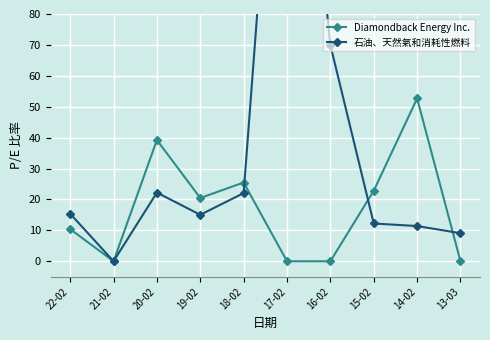

Reading left to right, list all the values displayed in this chart.

Diamondback Energy Inc.: 22-02=10.4	21-02=0.0	20-02=39.2	19-02=20.5	18-02=25.5	17-02=0.0	16-02=0.0	15-02=22.8	14-02=52.7	13-03=0.0
石油、天然氣和消耗性燃料: 22-02=15.4	21-02=0.0	20-02=22.2	19-02=15.0	18-02=22.1	17-02=207.7	16-02=70.0	15-02=12.2	14-02=11.4	13-03=9.1